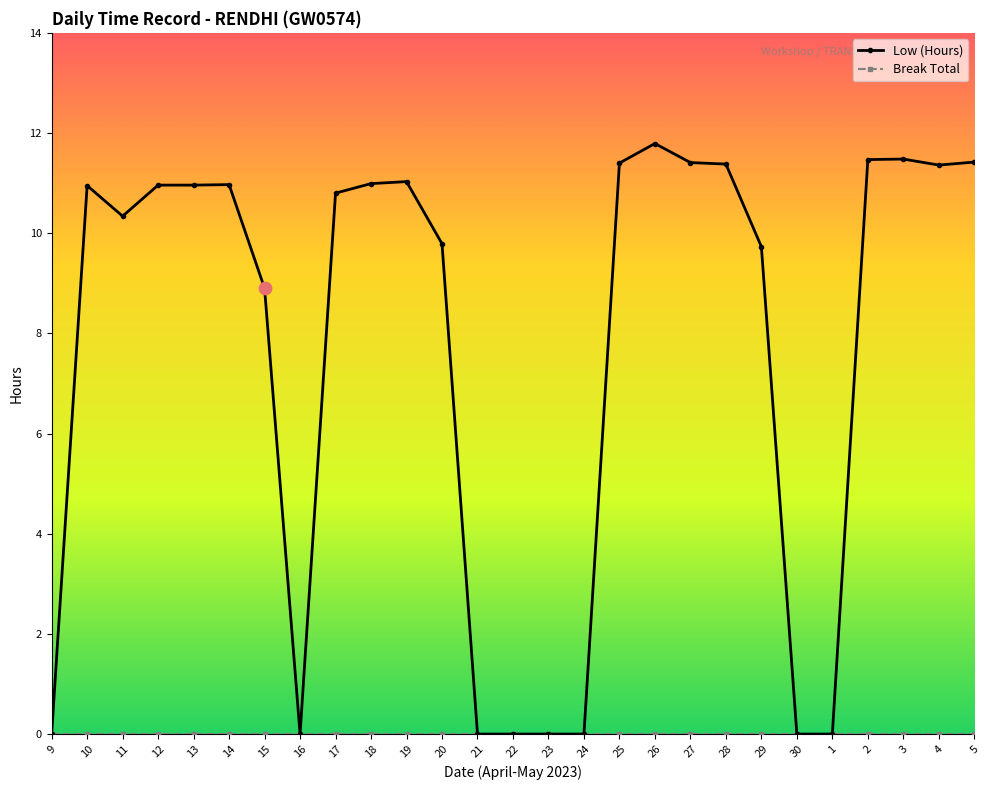

What is the spread (max minus min) of values at 12?

11.0